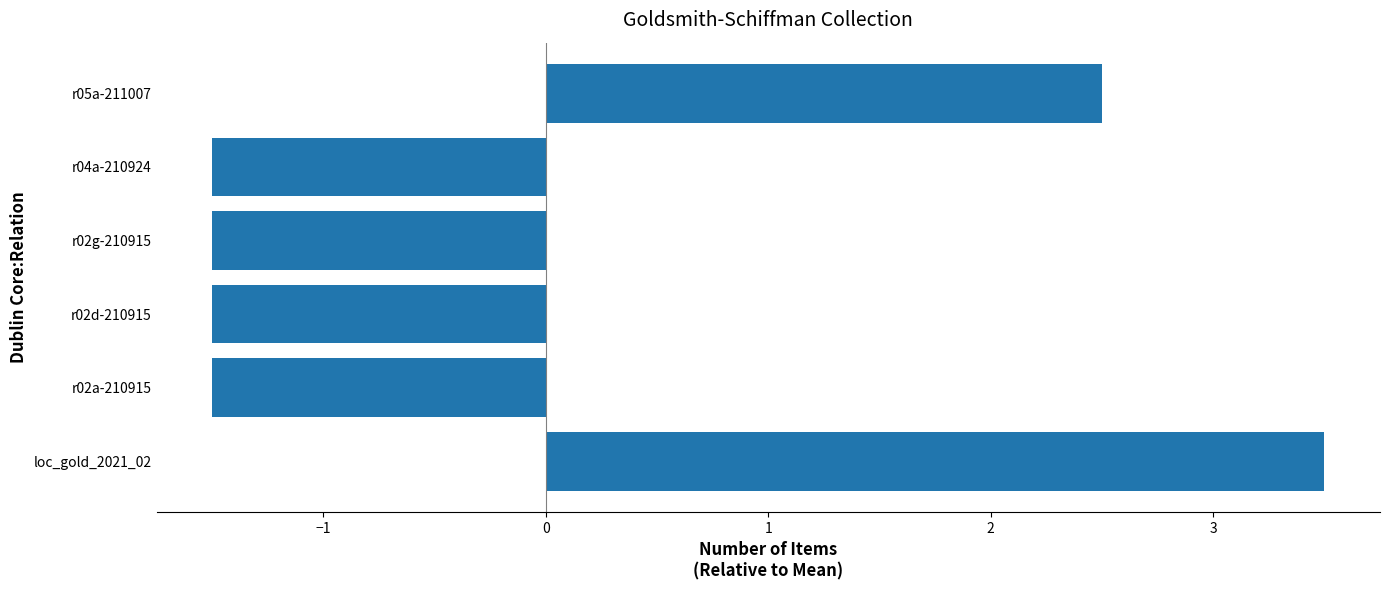

How many values are below zero?

4